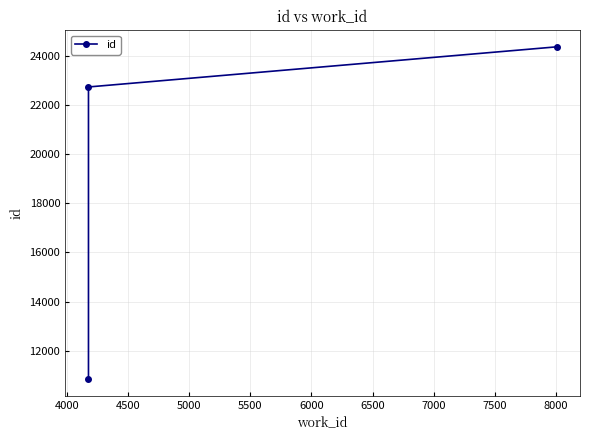

Does the chart have visible grid lines?

Yes